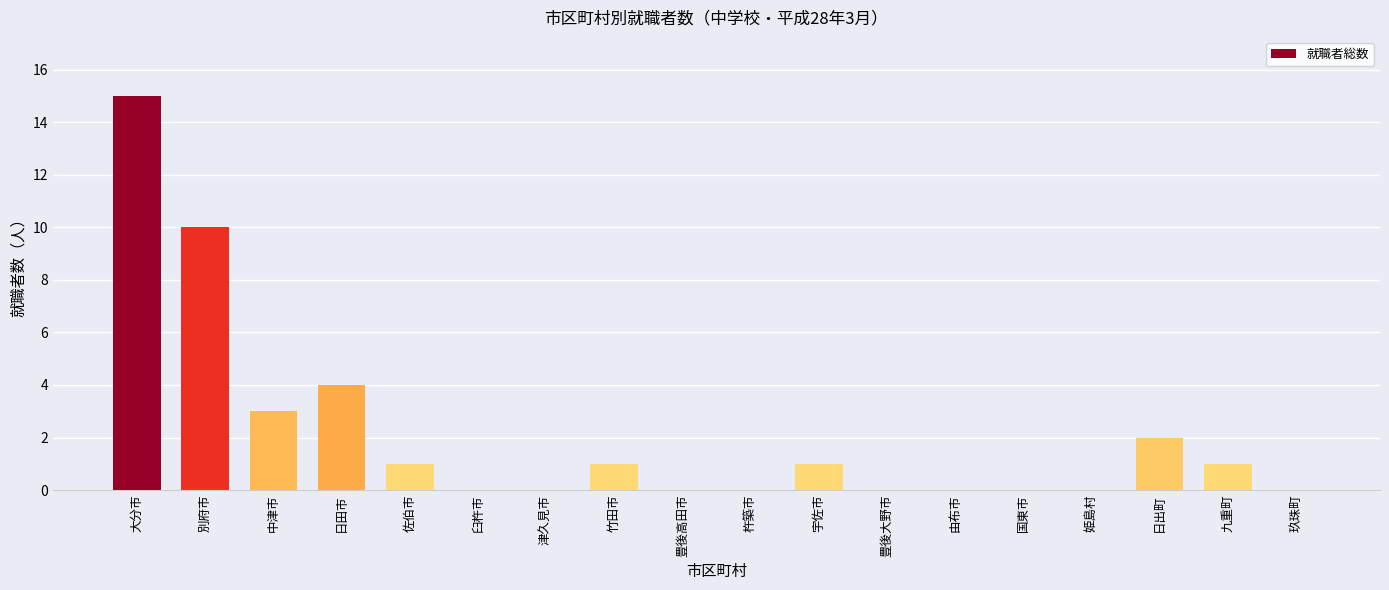

Reading left to right, list all the values displayed in this chart.

大分市=15	別府市=10	中津市=3	日田市=4	佐伯市=1	臼杵市=0	津久見市=0	竹田市=1	豊後高田市=0	杵築市=0	宇佐市=1	豊後大野市=0	由布市=0	国東市=0	姫島村=0	日出町=2	九重町=1	玖珠町=0